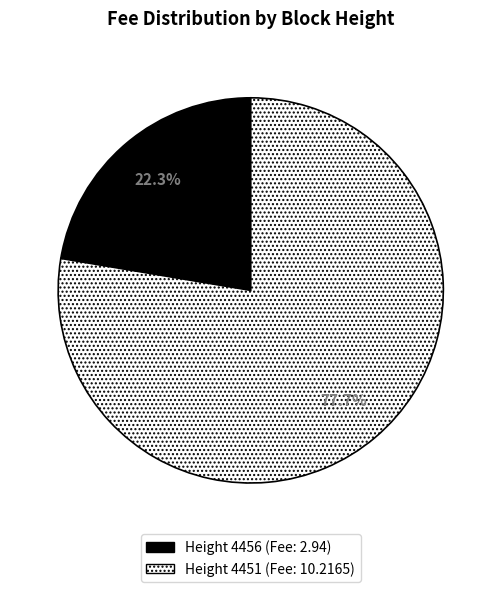

Is there a majority slice in this chart?

Yes